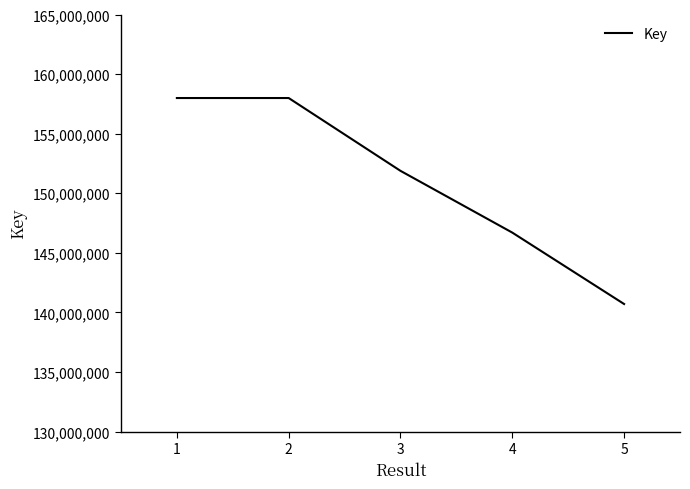

What is the difference between the values at 1 and 4?

11294882